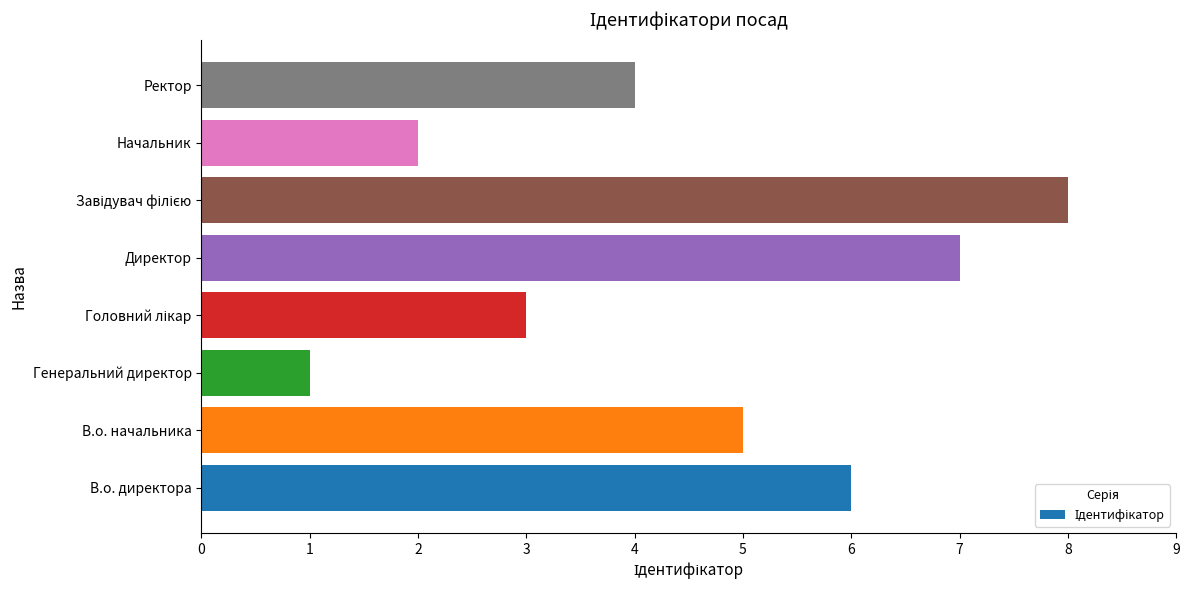

Which label corresponds to the smallest value in the chart?

Генеральний директор